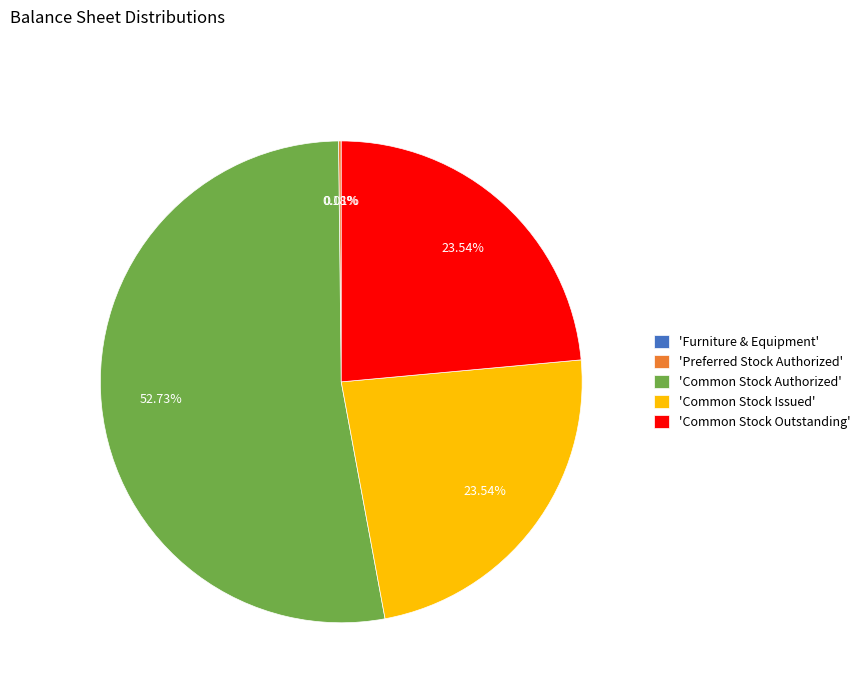

Which category accounts for the majority?

'Common Stock Authorized'